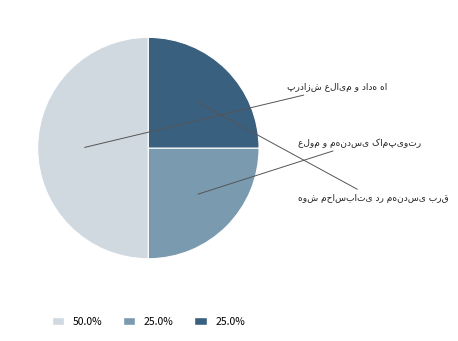

Is it true that هوش محاسباتی در مهندسی برق is 25% of the pie?

True